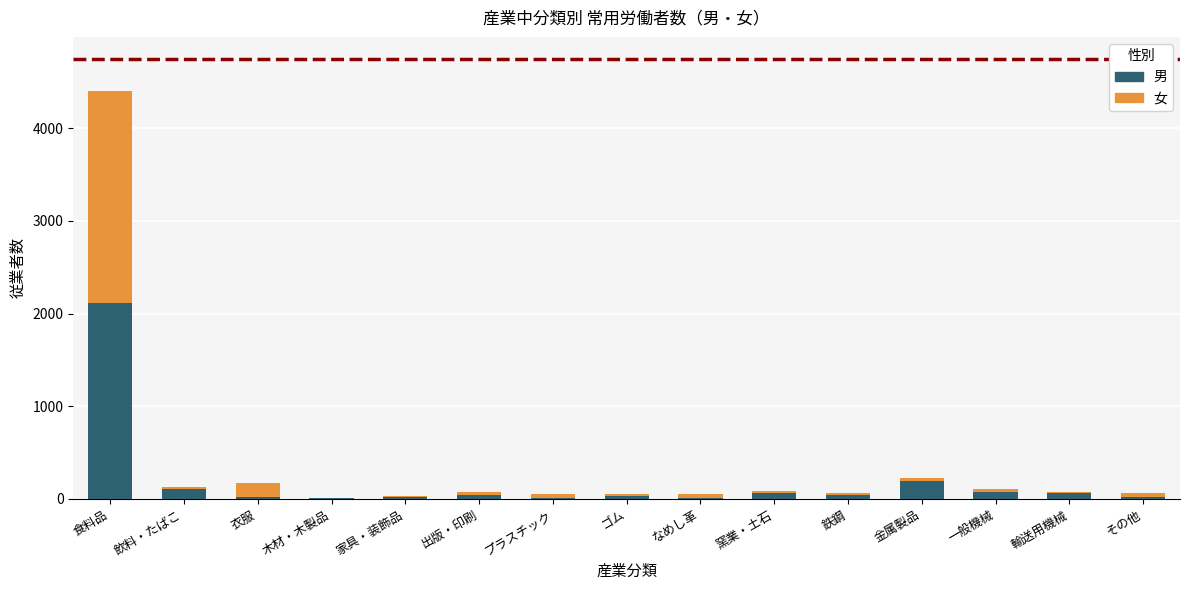

What is the maximum value for 男?

2111